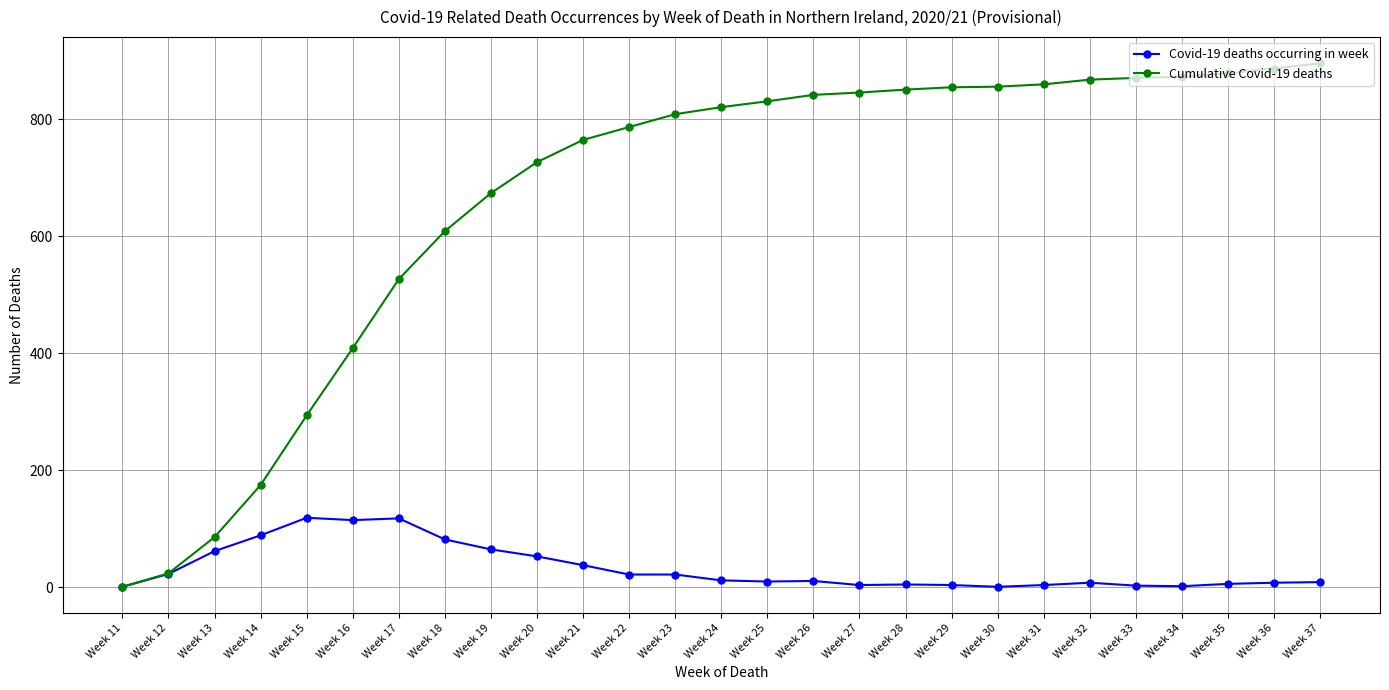

Which series changed the most between Week 21 and Week 30?

Cumulative Covid-19 deaths